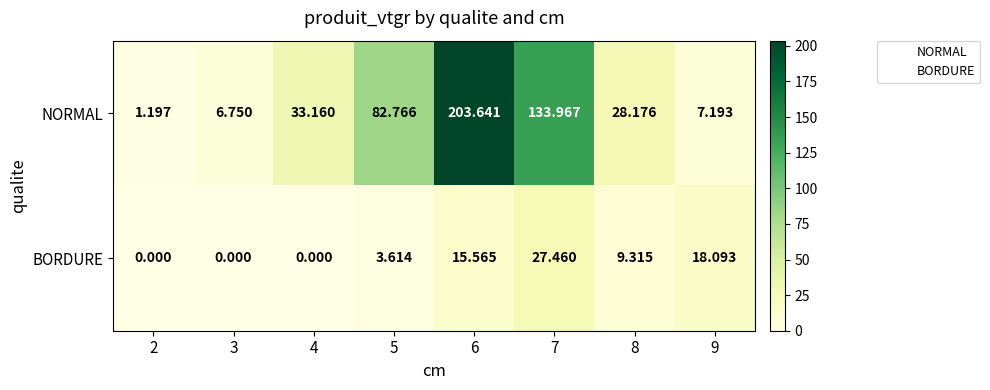

What is the total value across all series at 4?

33.2